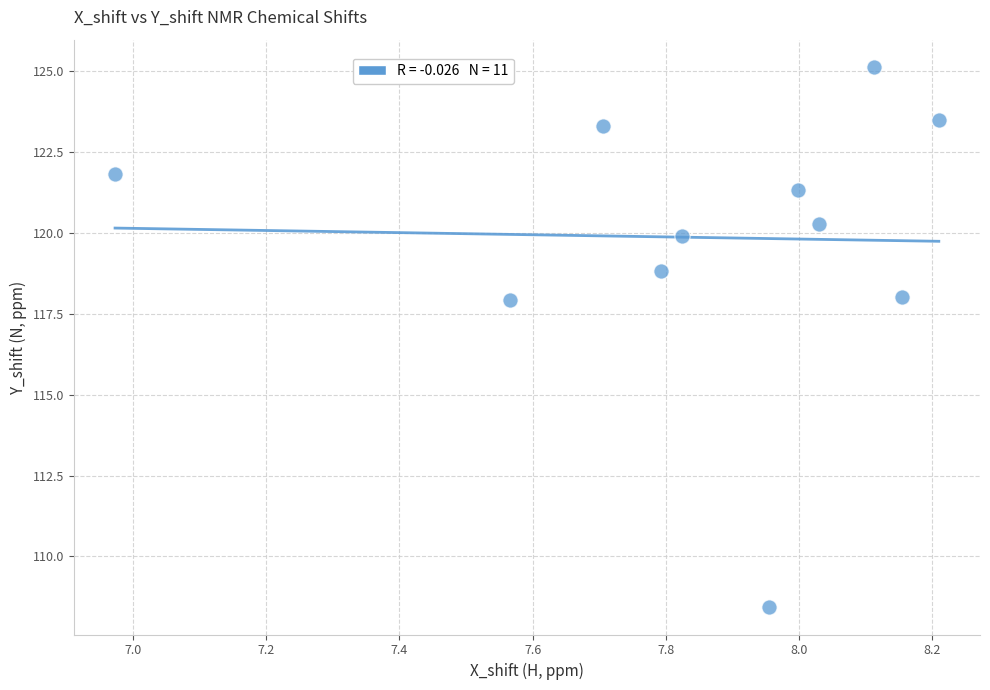

What is the range of X values (max minus min)?

1.2